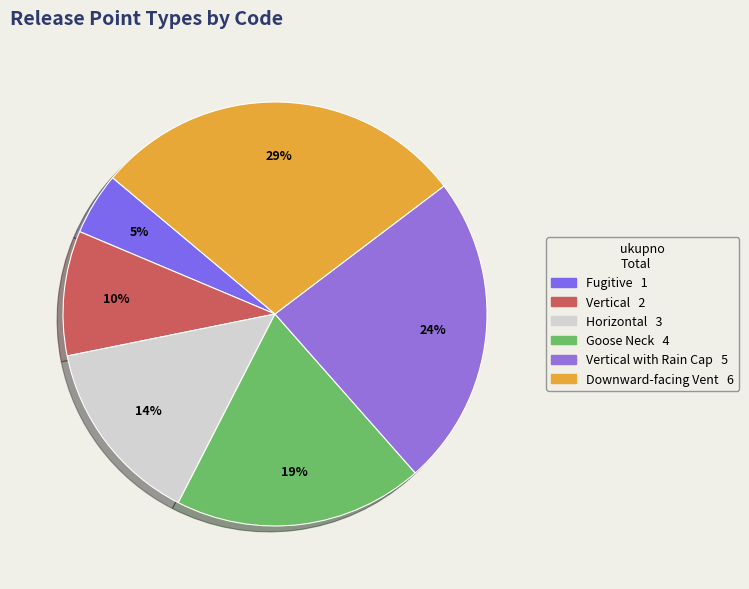

Rank the categories by value from lowest to highest.

Fugitive, Vertical, Horizontal, Goose Neck, Vertical with Rain Cap, Downward-facing Vent